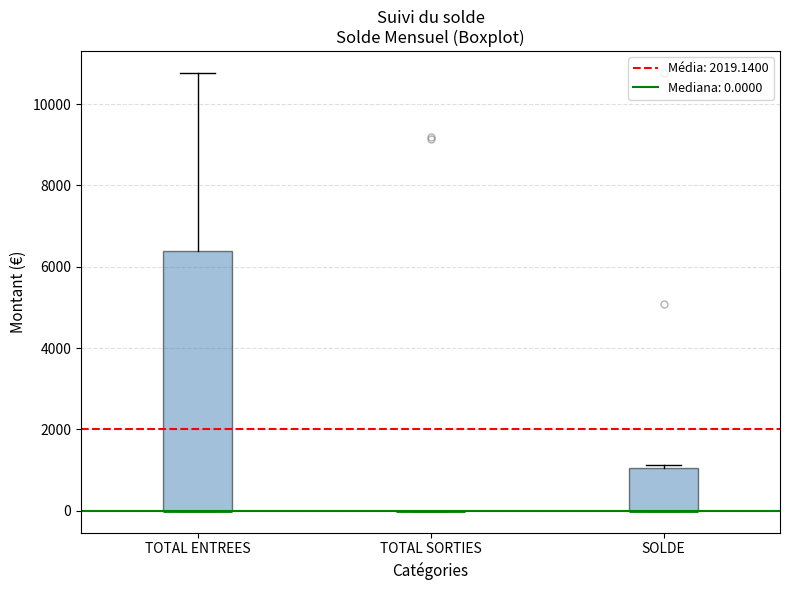

Comparing the boxes themselves (not the whiskers), which one is the tallest?

TOTAL ENTREES